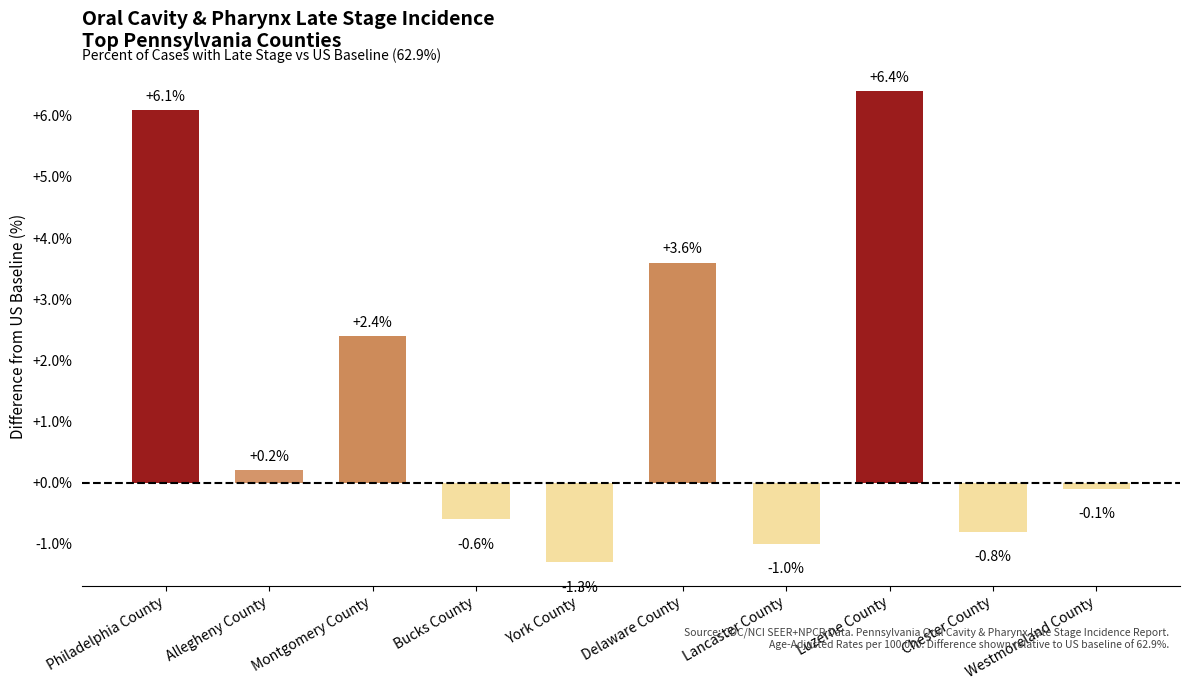

Which category has the highest value across all series?

Luzerne County